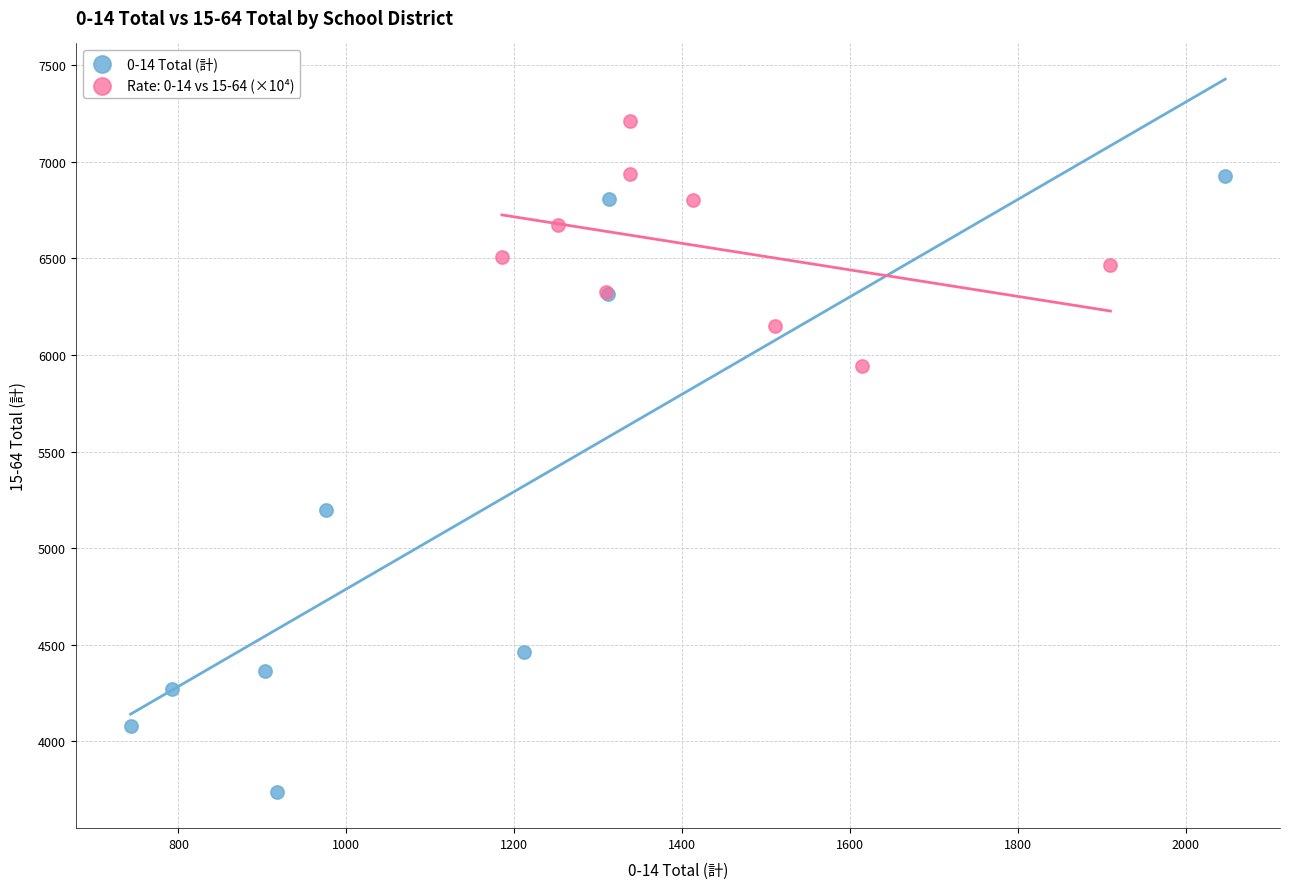

Which series has the largest Y range (max minus min)?

0-14 Total (計)